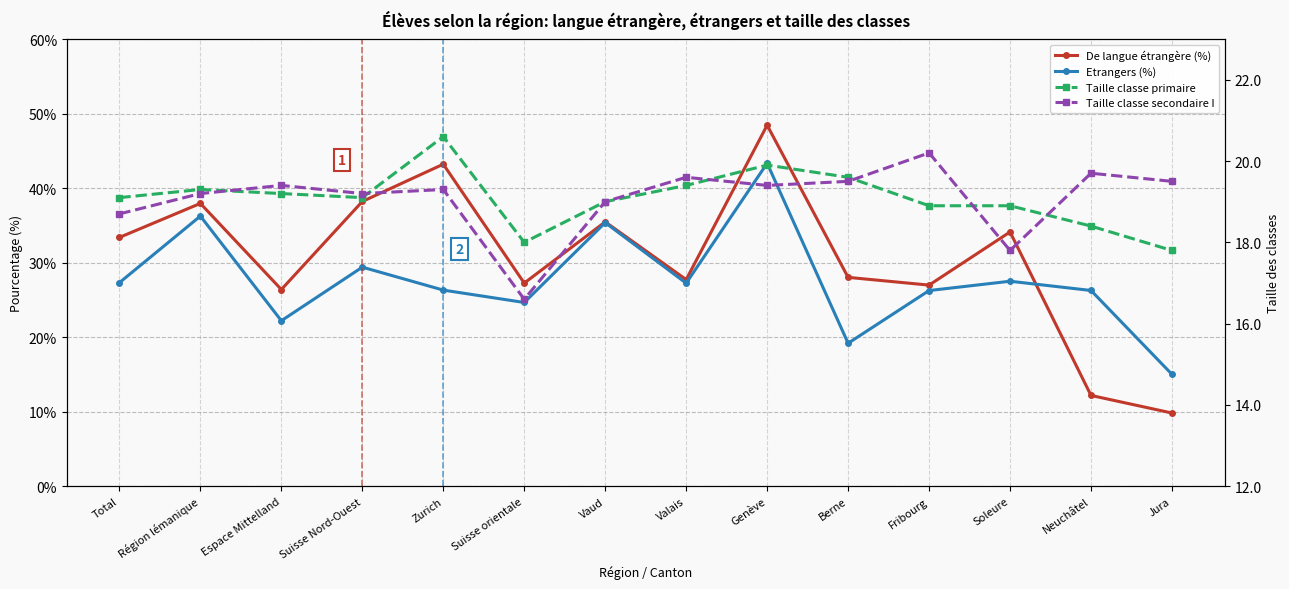

Rank the categories by Taille classe primaire value from lowest to highest.

Jura, Suisse orientale, Neuchâtel, Fribourg, Soleure, Vaud, Total, Suisse Nord-Ouest, Espace Mittelland, Région lémanique, Valais, Berne, Genève, Zurich